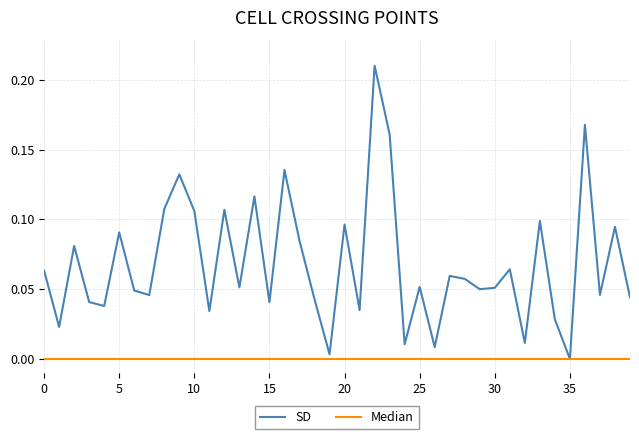

Rank the series by their maximum value, from lowest to highest.

Median, SD